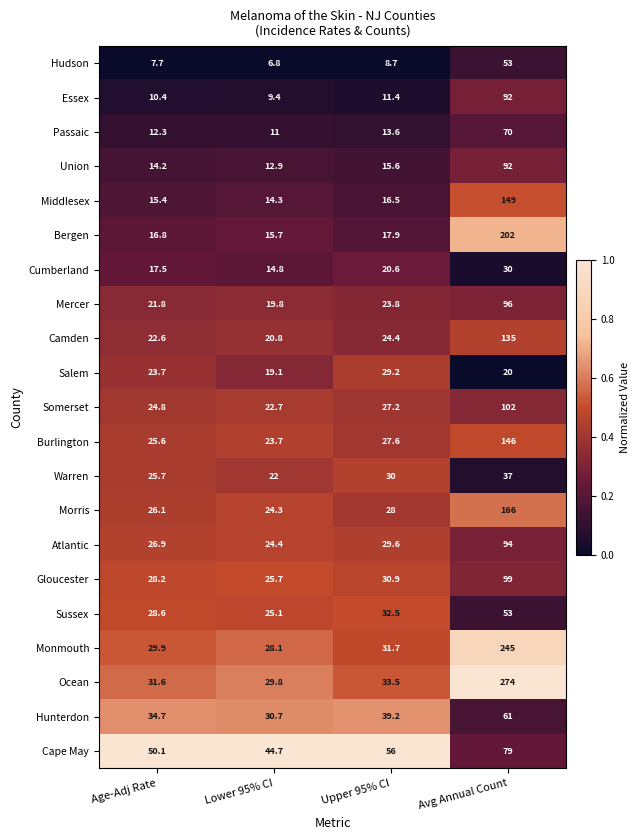

Between Lower 95% CI and Avg Annual Count, which series saw the biggest shift?

Ocean